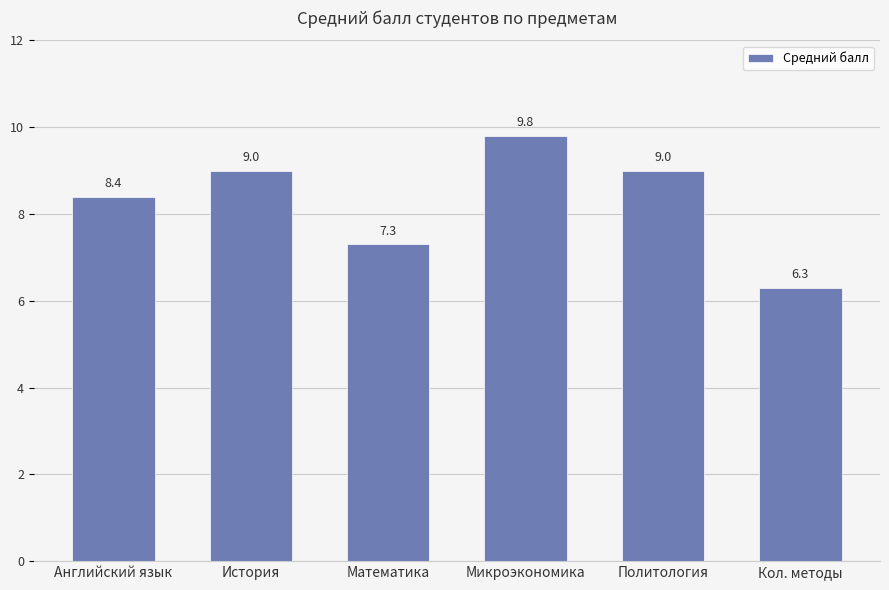

Reading left to right, transcribe all the data shown in this chart.

Английский язык=8.4	История=9.0	Математика=7.3	Микроэкономика=9.8	Политология=9.0	Кол. методы=6.3